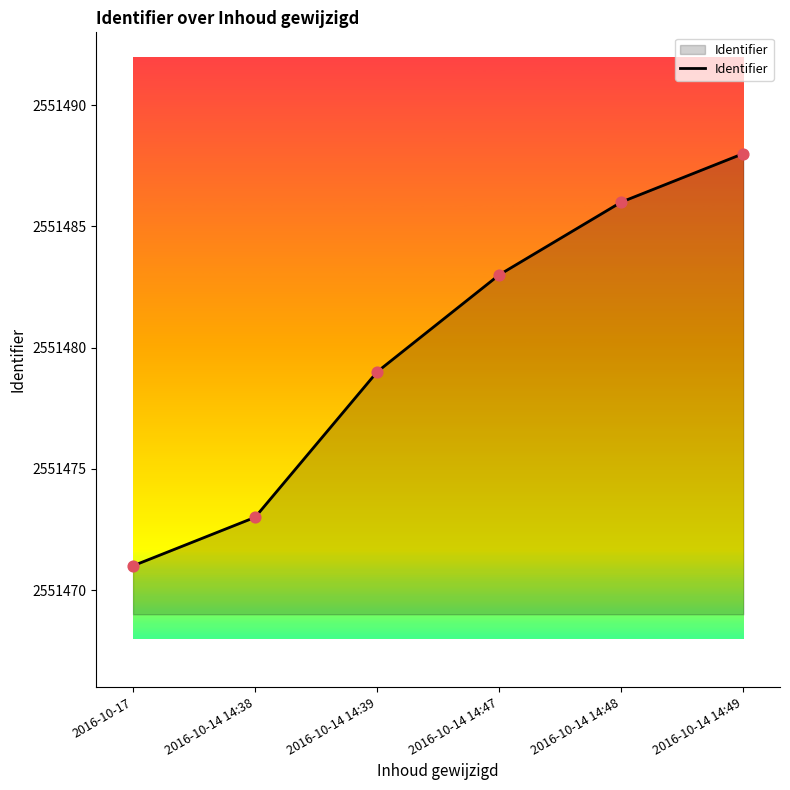

Approximately how many times larger is the value at 2016-10-14 14:38 compared to 2016-10-14 14:48?

1.0